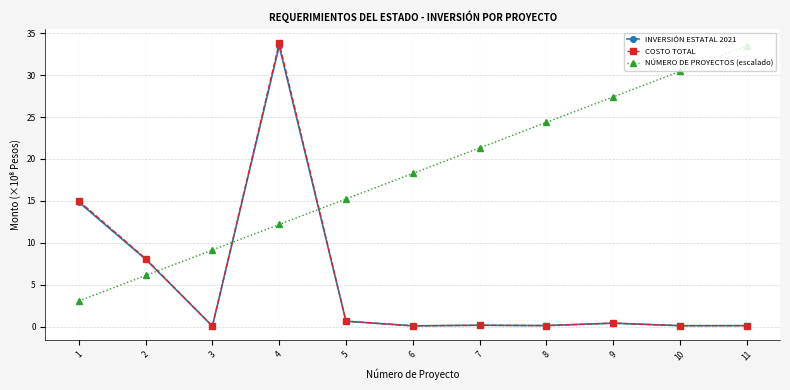

What is the sum of all INVERSIÓN ESTATAL 2021 values?

58.0